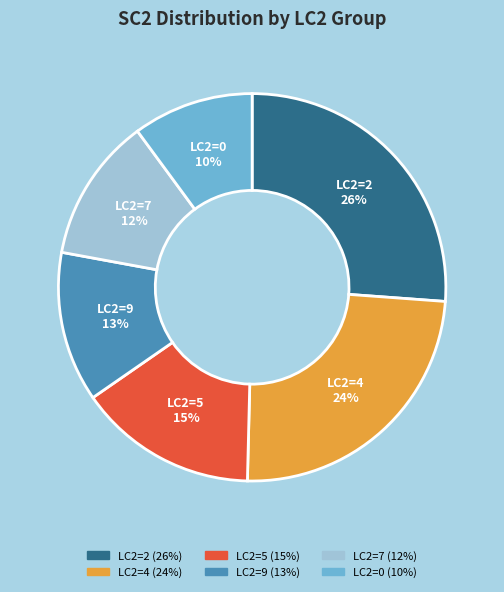

Does any single category account for the majority?

No